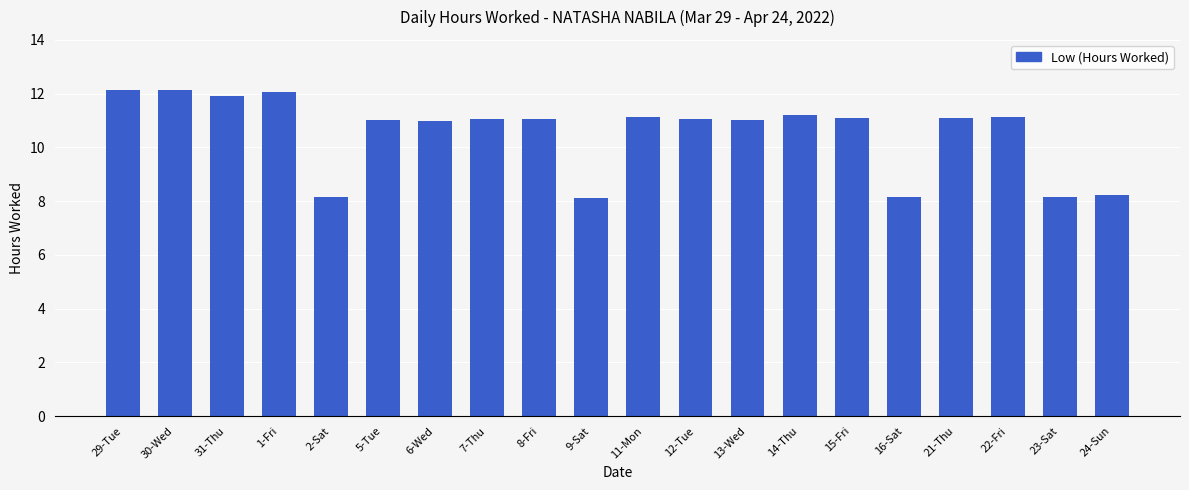

What is the value of the 9th bar from the left?

11.1